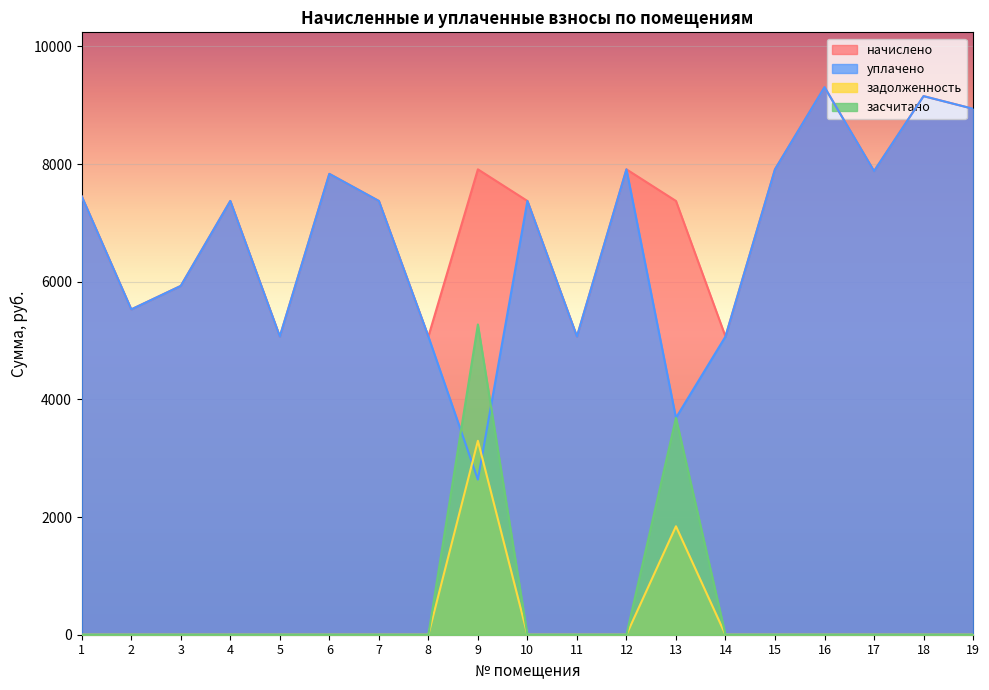

List the series in order of their peak value, lowest first.

задолженность, засчитано, начислено, уплачено